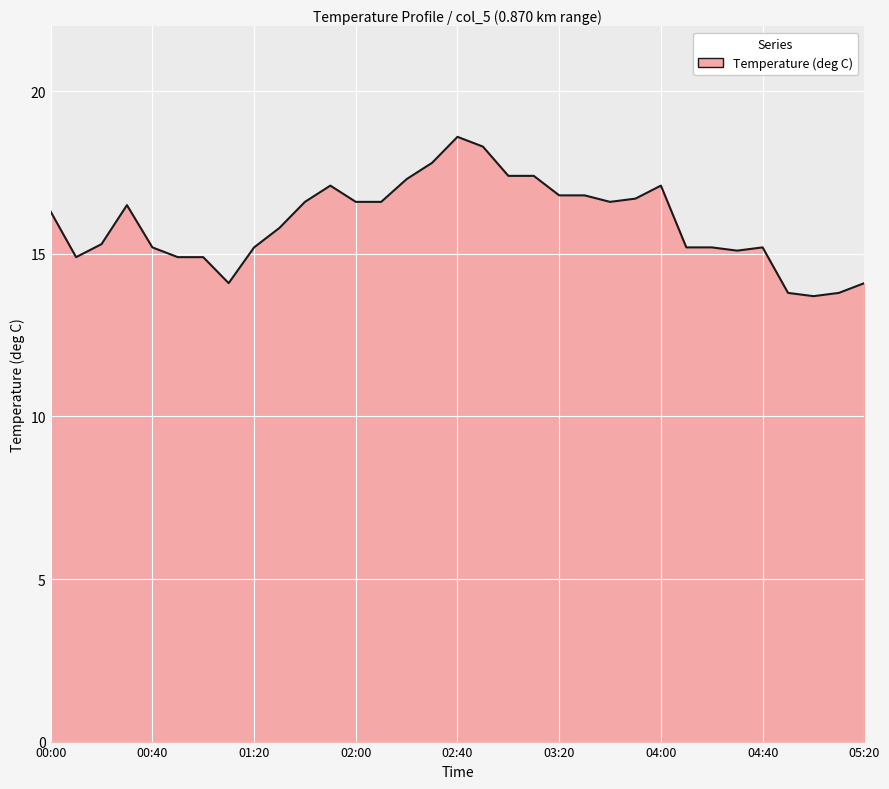

What is the difference between the maximum and minimum values?

4.9